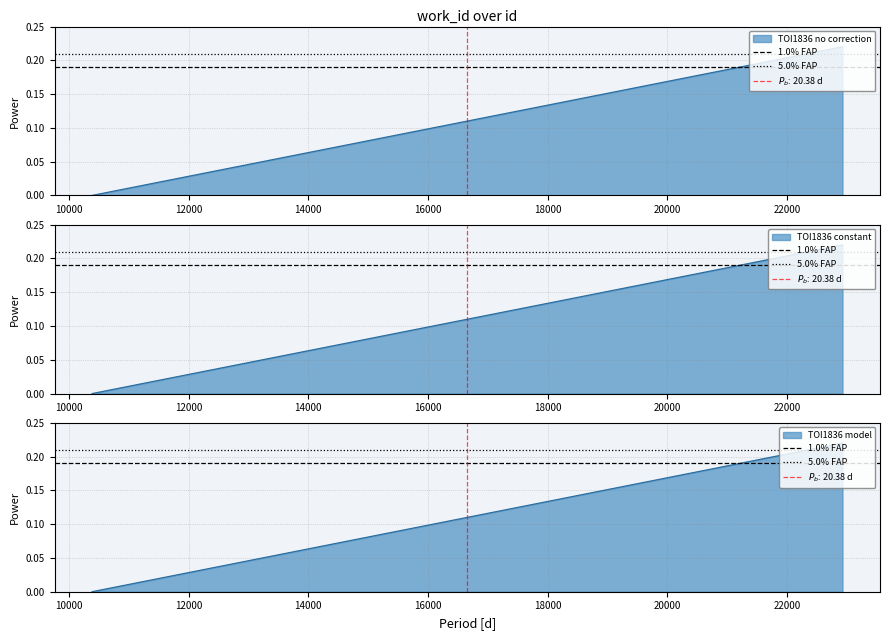

What is the value of the 1.0% FAP point at the 2nd from the left?

0.2